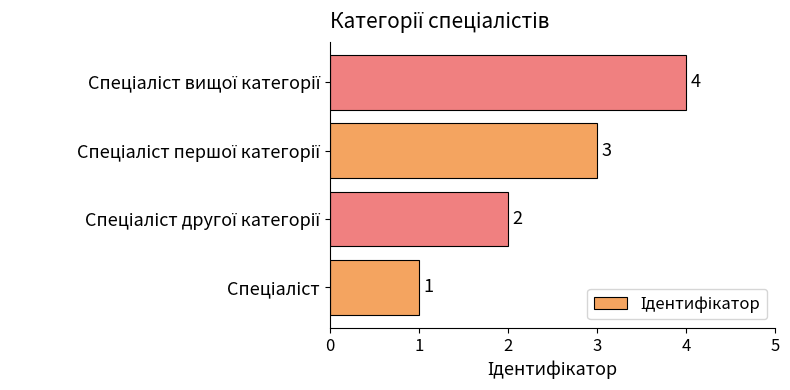

Count the values in the range 2 to 4.

3